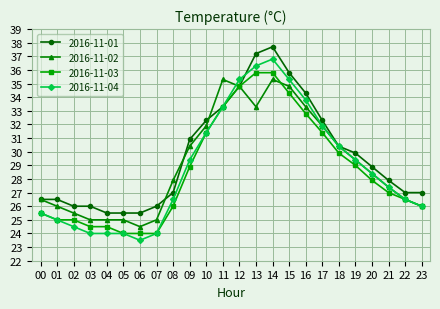

What is the difference between the maximum and minimum values in the 2016-11-04 series?

13.3